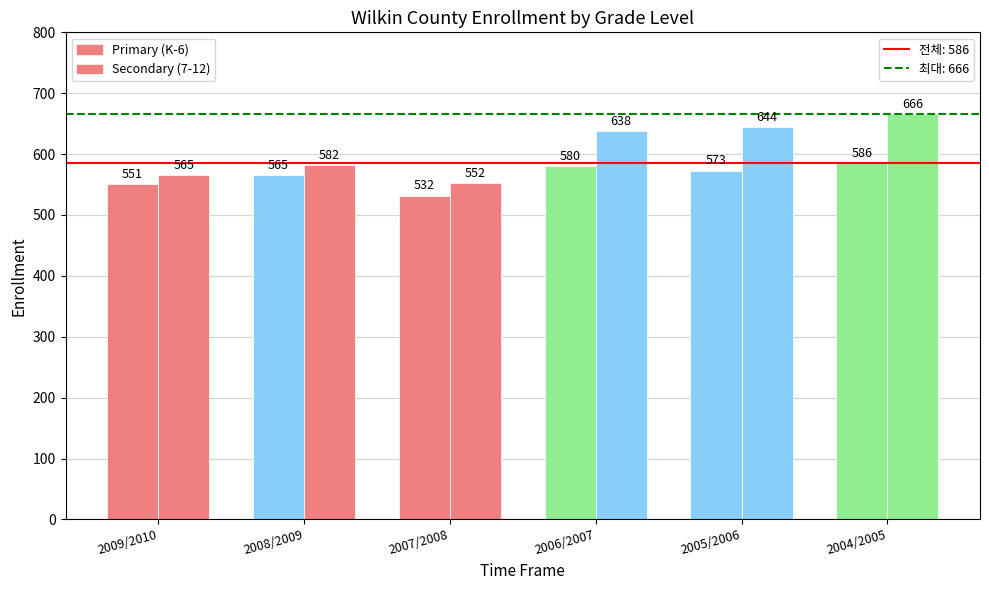

Reading right to left, transcribe all the data shown in this chart.

Primary (K-6): 586	573	580	532	565	551
Secondary (7-12): 666	644	638	552	582	565